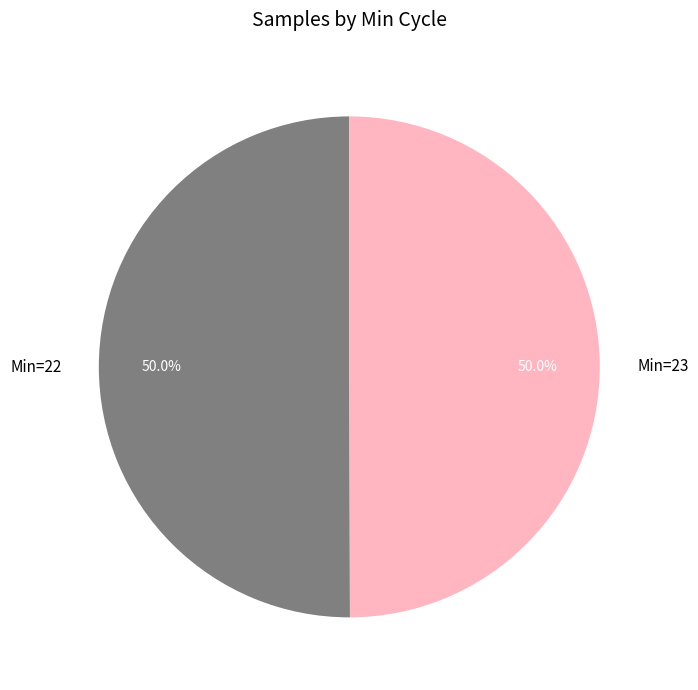

To the nearest percent, what is the average slice percentage?

50%